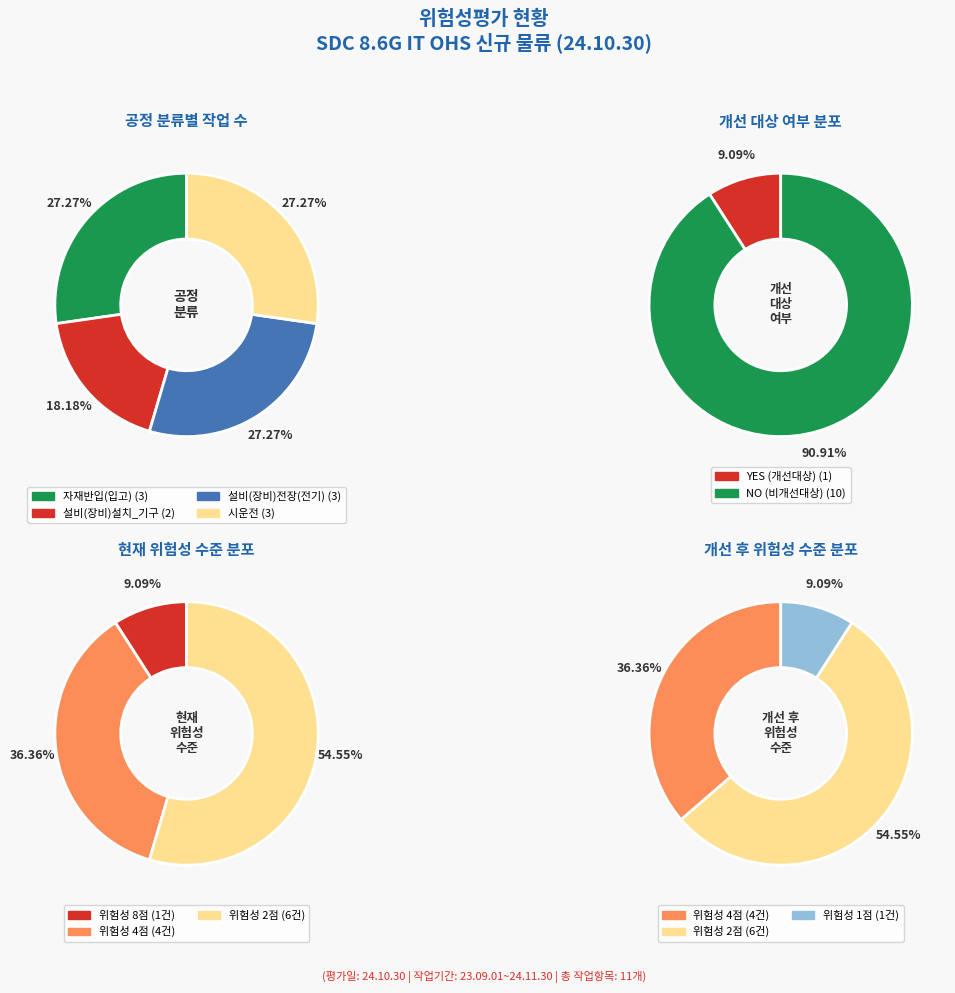

How many slices are in this pie chart?

4